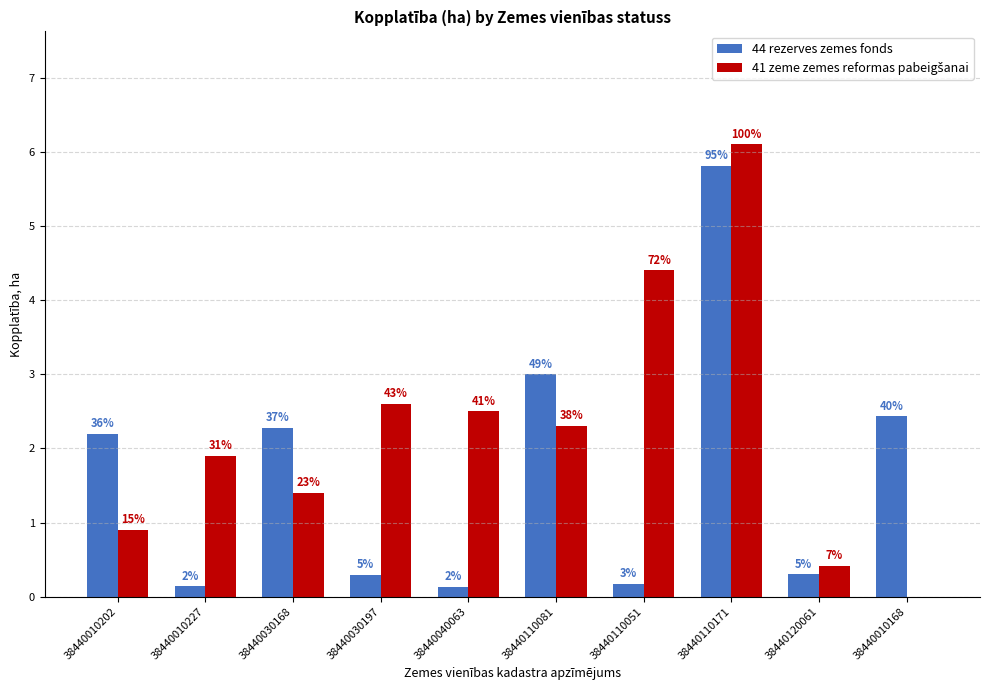

Reading left to right, list all the values displayed in this chart.

44 rezerves zemes fonds: 38440010202=2.2	38440010227=0.1	38440030168=2.3	38440030197=0.3	38440040063=0.1	38440110081=3.0	38440110051=0.2	38440110171=5.8	38440120061=0.3	38440010168=2.4
41 zeme zemes reformas pabeigšanai: 38440010202=0.9	38440010227=1.9	38440030168=1.4	38440030197=2.6	38440040063=2.5	38440110081=2.3	38440110051=4.4	38440110171=6.1	38440120061=0.4	38440010168=0.0